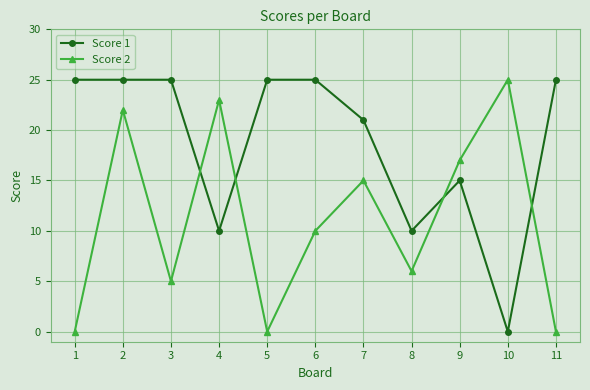

Which category has the highest value in the Score 2 series?

10